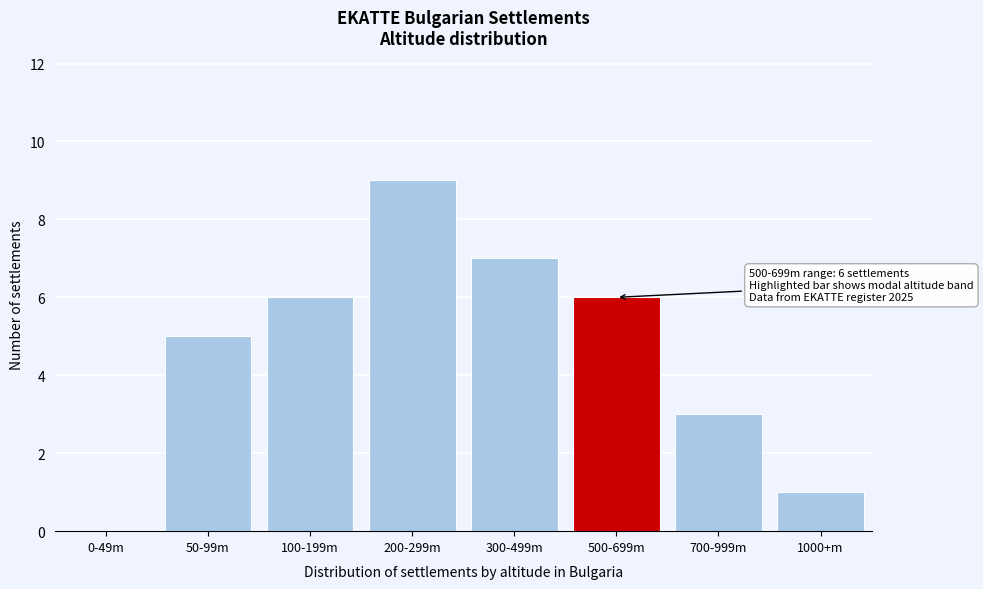

Reading left to right, list all the values displayed in this chart.

0-49m=0	50-99m=5	100-199m=6	200-299m=9	300-499m=7	500-699m=6	700-999m=3	1000+m=1